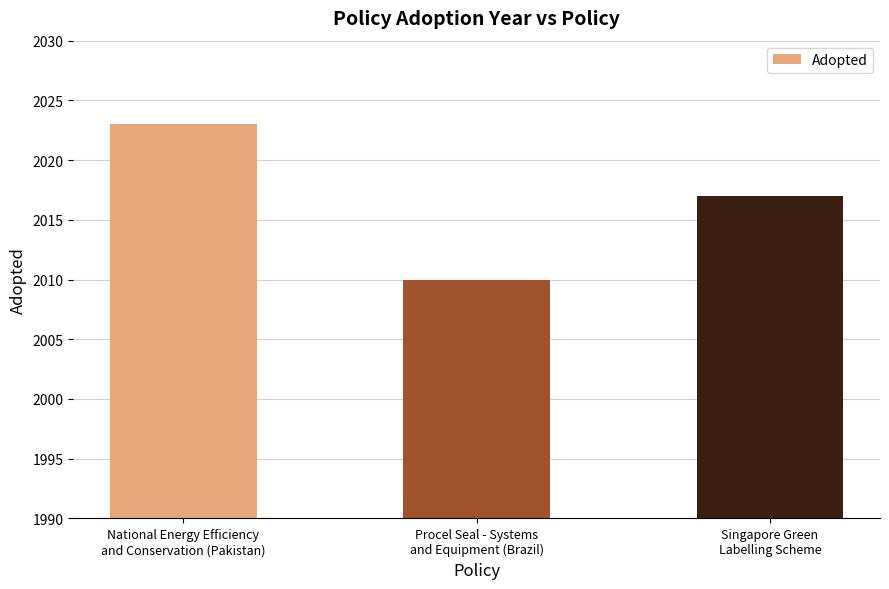

Where does the data first go above 2017?

National Energy Efficiency
and Conservation (Pakistan)